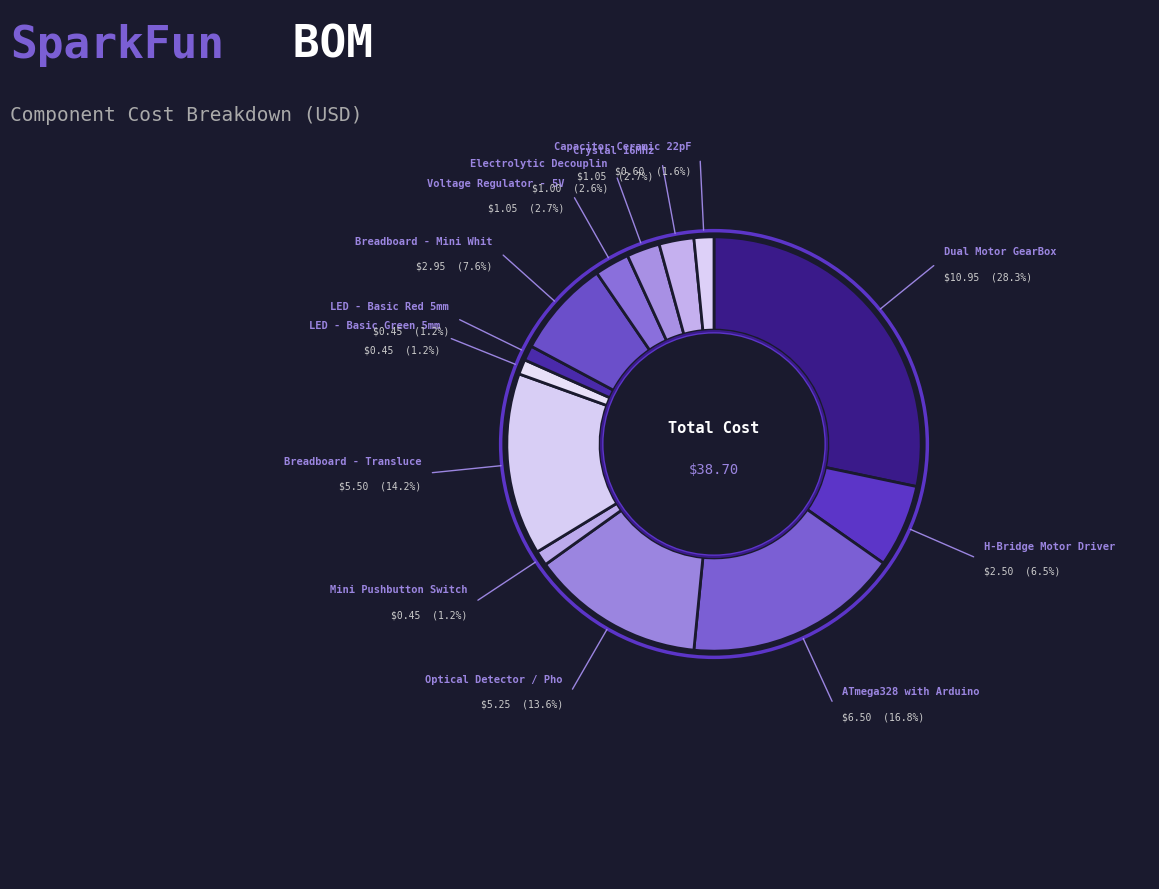

How many segments does this pie chart have?

13